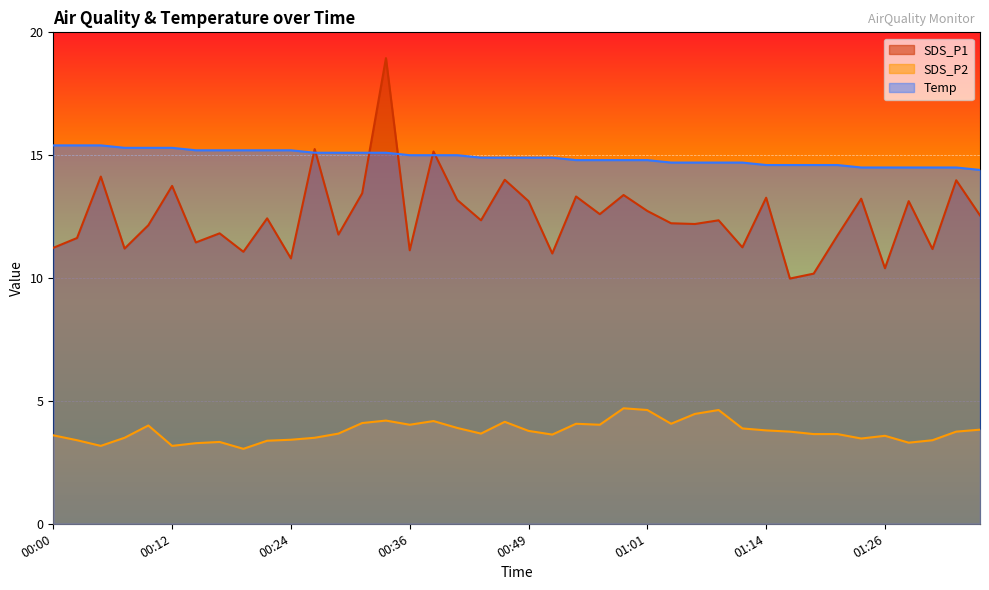

What is the spread (max minus min) of values at 00:49?

11.1